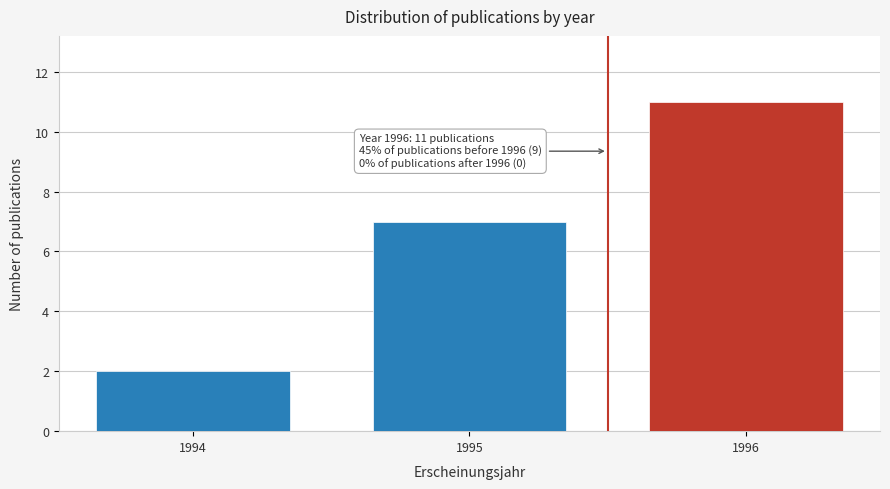

Reading left to right, transcribe all the data shown in this chart.

1994=2	1995=7	1996=11